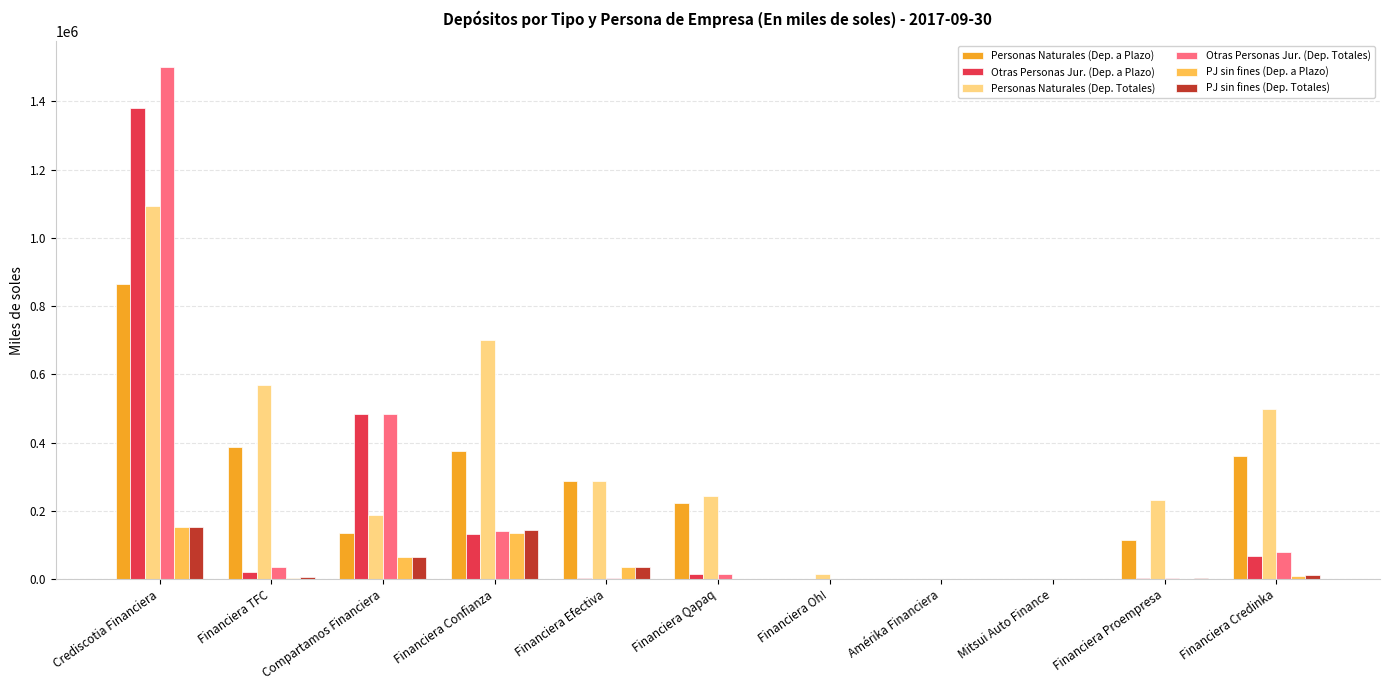

At which label does Personas Naturales (Dep. a Plazo) first exceed 222508?

Crediscotia Financiera